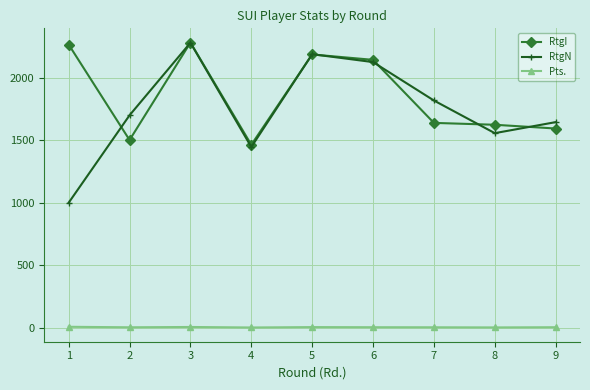

What value does the Pts. series have at 6?

4.5